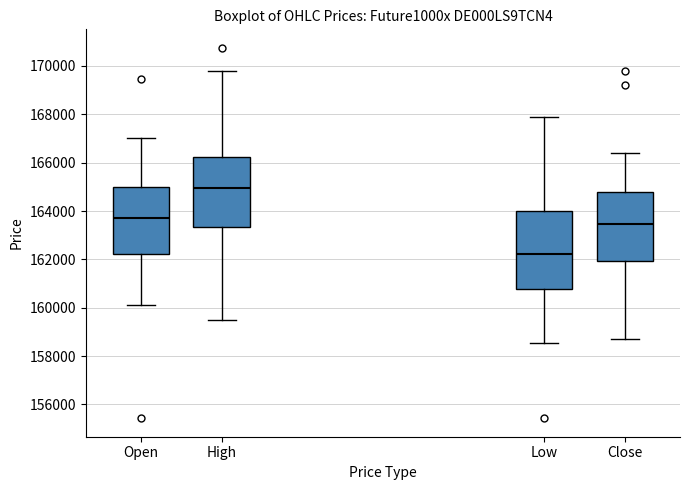

Reading left to right, transcribe this box plot: for each box, give where its median line is, the range the box spans, and where its two whiskers end, as read against the y-axis. The values are not printed on the chart, so give them approximately, as read against the axis.

Open: median 163800, box 162200 to 165000, whiskers 160000 to 167000
High: median 165000, box 163400 to 166200, whiskers 159400 to 169800
Low: median 162200, box 160800 to 164000, whiskers 158600 to 167800
Close: median 163400, box 162000 to 164800, whiskers 158600 to 166400